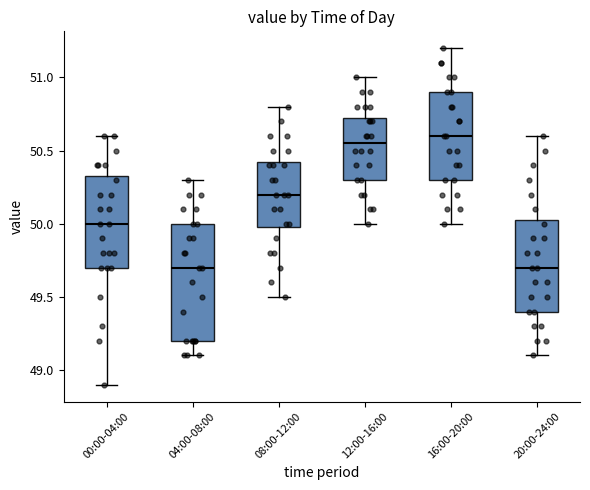

Where does the upper whisker of the box for 16:00-20:00 end on the y-axis? The values are not printed on the chart, so give them approximately, as read against the axis.

51.20